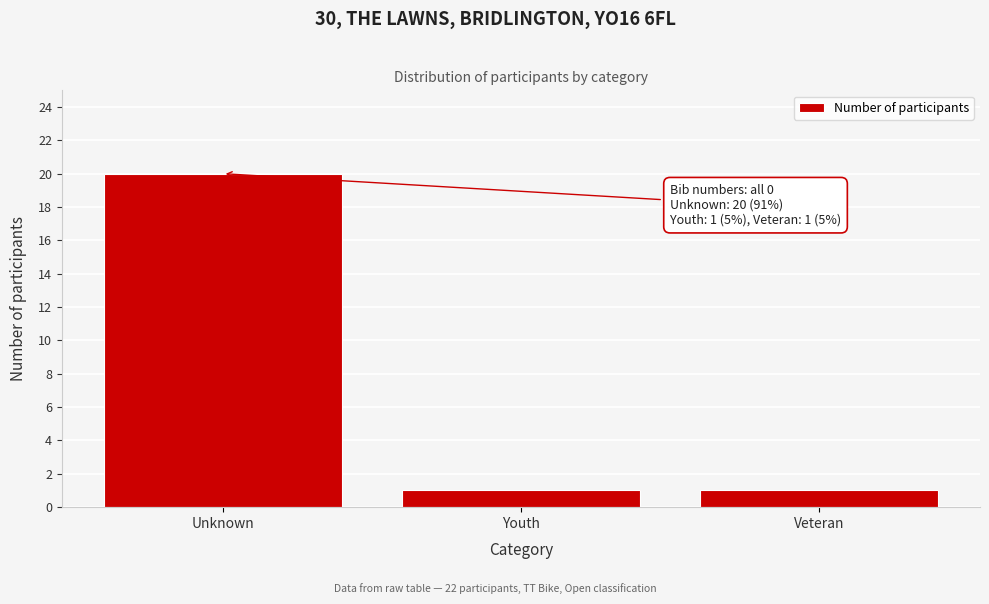

Reading right to left, what are all the values shown in this chart?

1	1	20